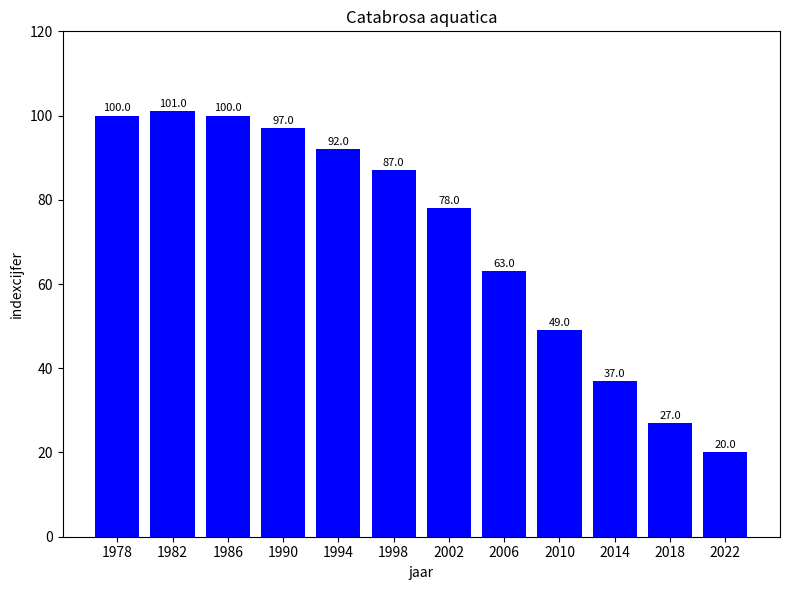

What is the value of the 11th bar from the left?

27